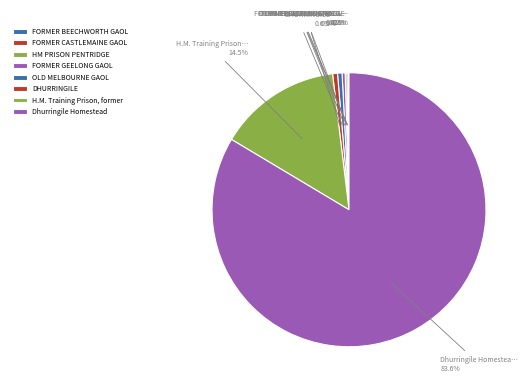

What is the change in value from HM PRISON PENTRIDGE to OLD MELBOURNE GAOL?

+490